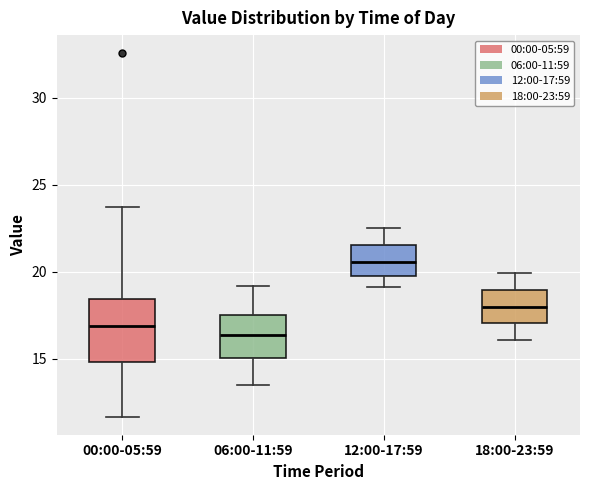

Where does the upper whisker of the box for 06:00-11:59 end on the y-axis? The values are not printed on the chart, so give them approximately, as read against the axis.

19.0